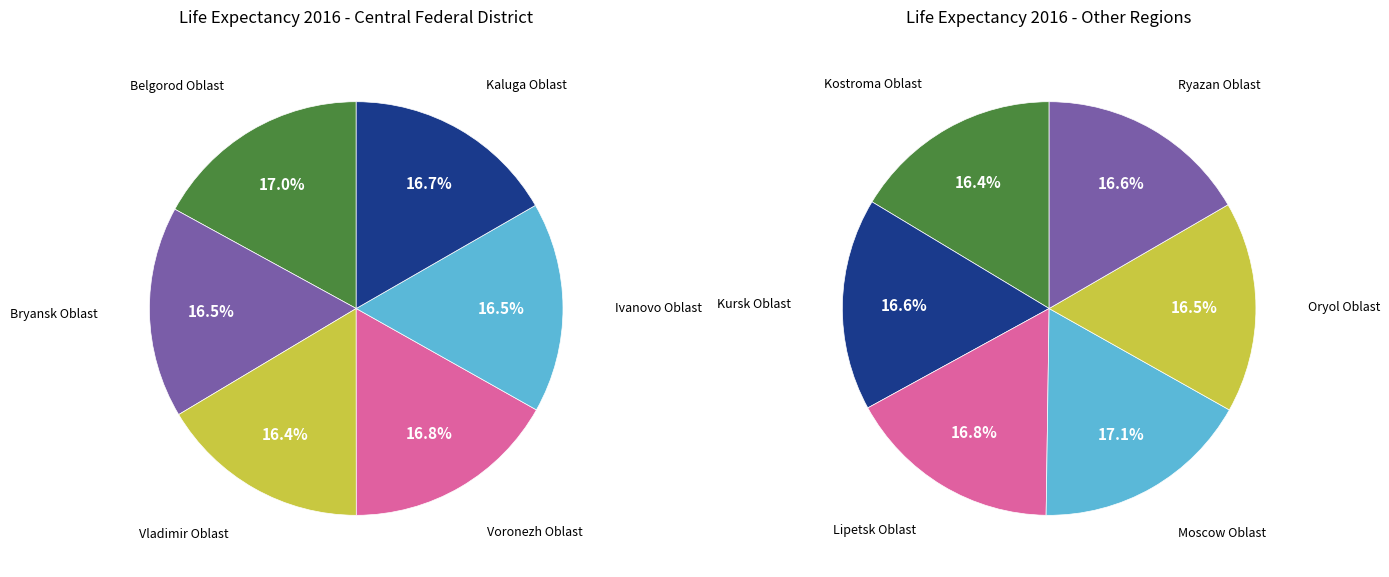

How many segments does this pie chart have?

12